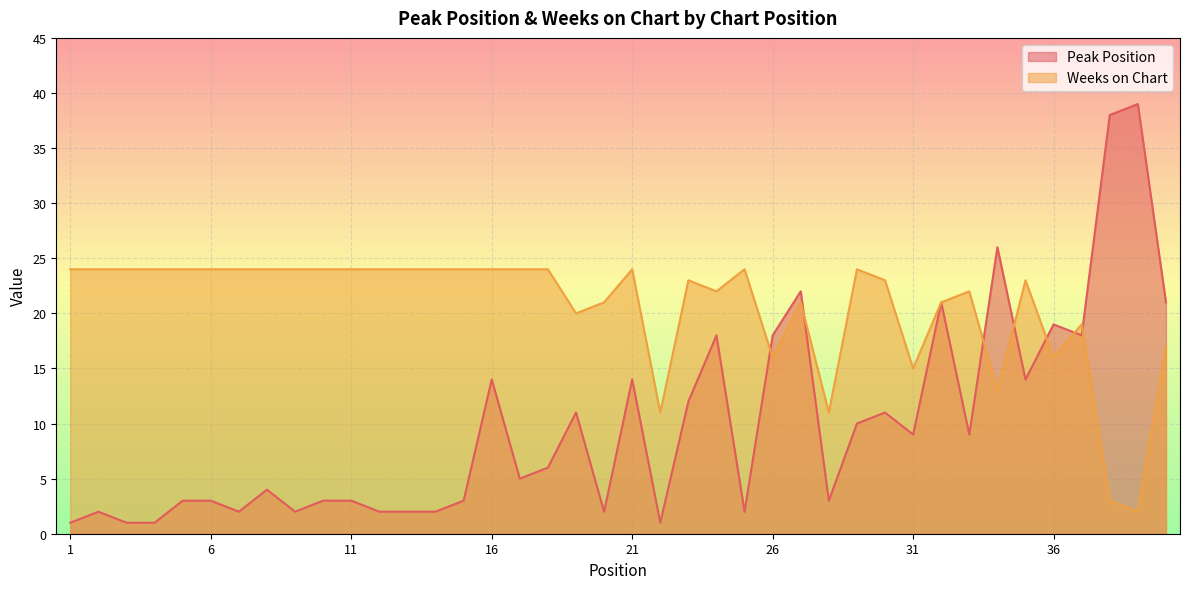

How many times do Peak Position and Weeks on Chart cross each other?

7